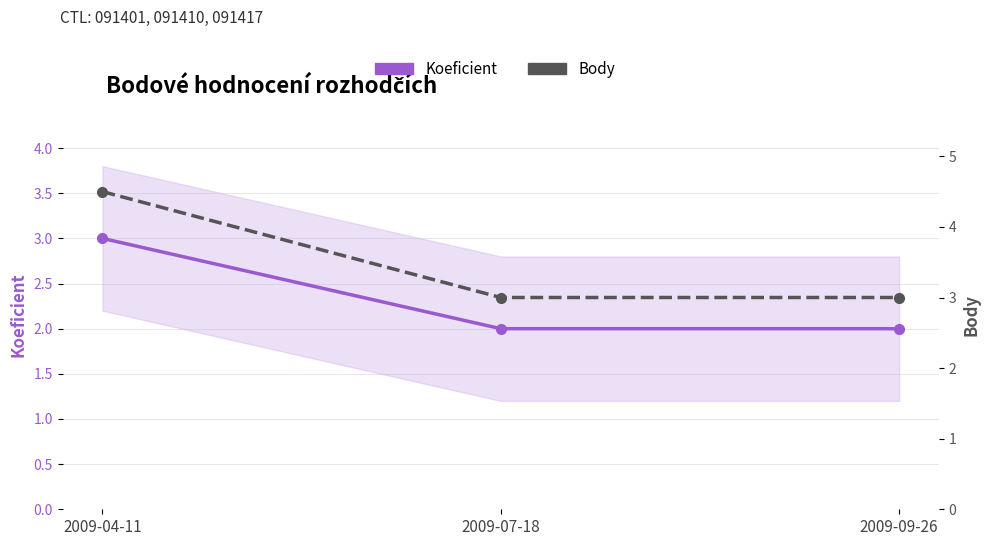

How many values in the Koeficient series exceed 2?

1